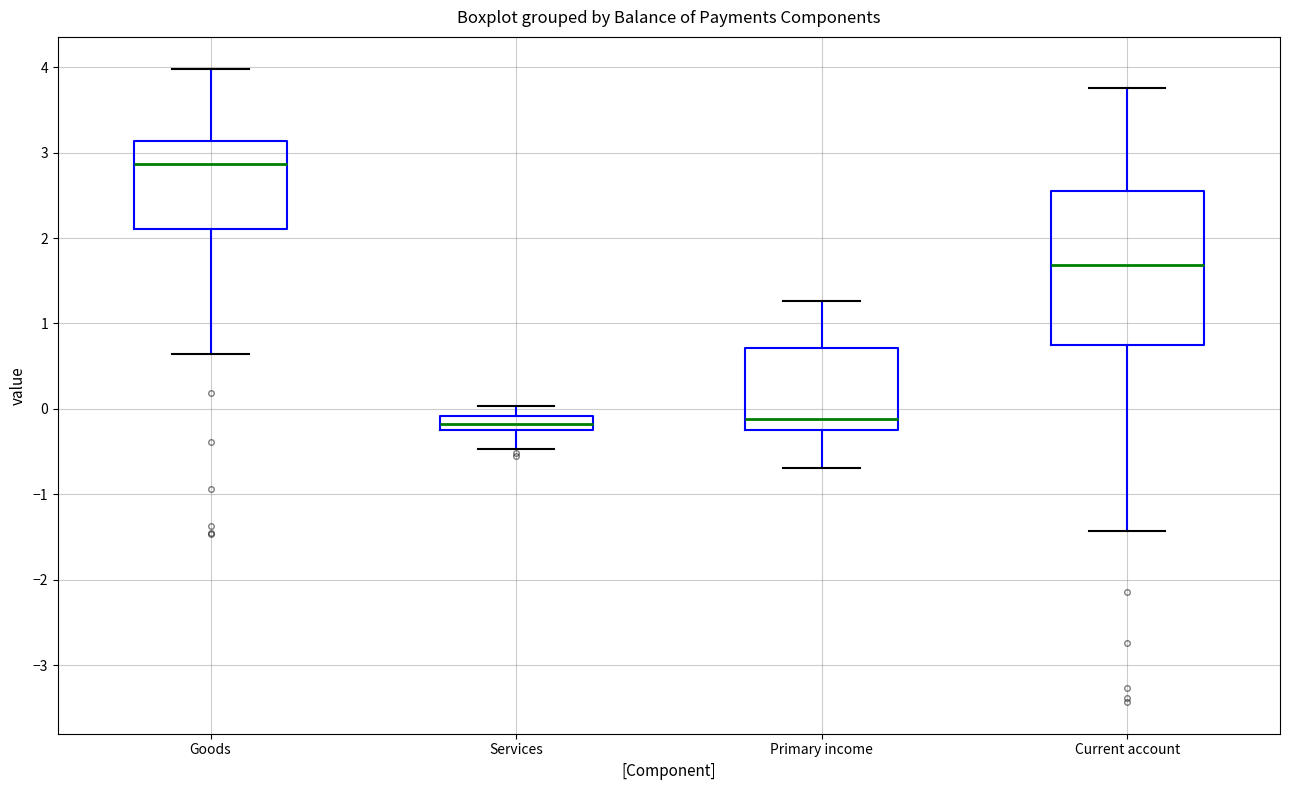

Reading left to right, transcribe this box plot: for each box, give where its median line is, the range the box spans, and where its two whiskers end, as read against the y-axis. The values are not printed on the chart, so give them approximately, as read against the axis.

Goods: median 2.9, box 2.1 to 3.1, whiskers 0.6 to 4.0
Services: median -0.2, box -0.3 to -0.1, whiskers -0.5 to 0.0
Primary income: median -0.1, box -0.2 to 0.7, whiskers -0.7 to 1.3
Current account: median 1.7, box 0.7 to 2.6, whiskers -1.4 to 3.8